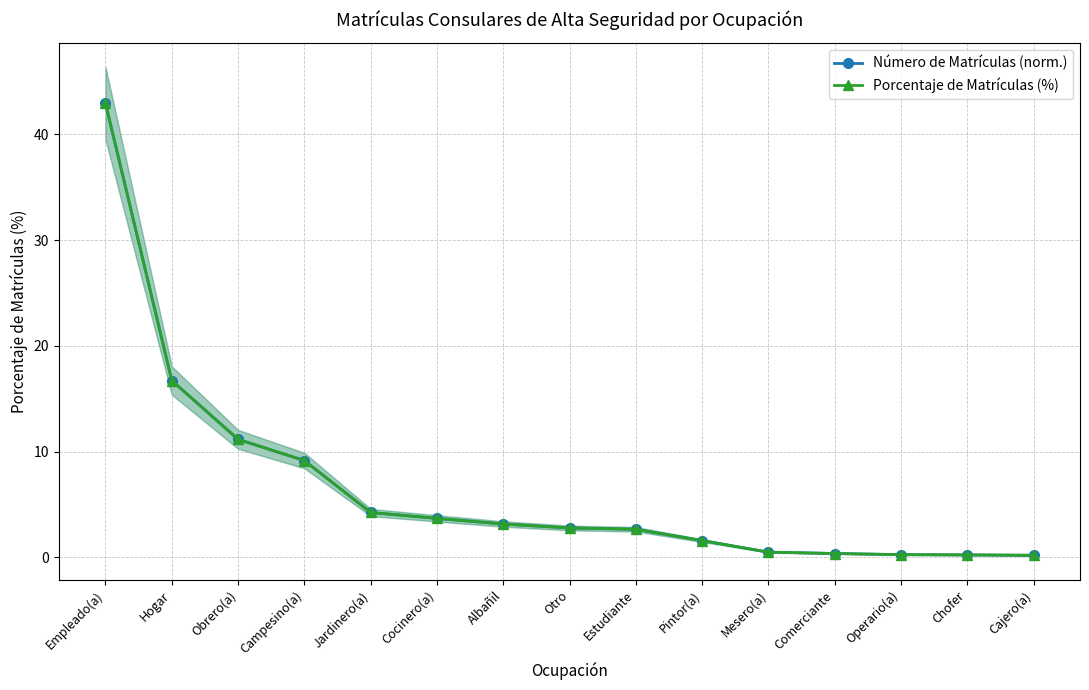

What is the value of the Porcentaje de Matrículas (%) point at the 6th from the left?

3.7